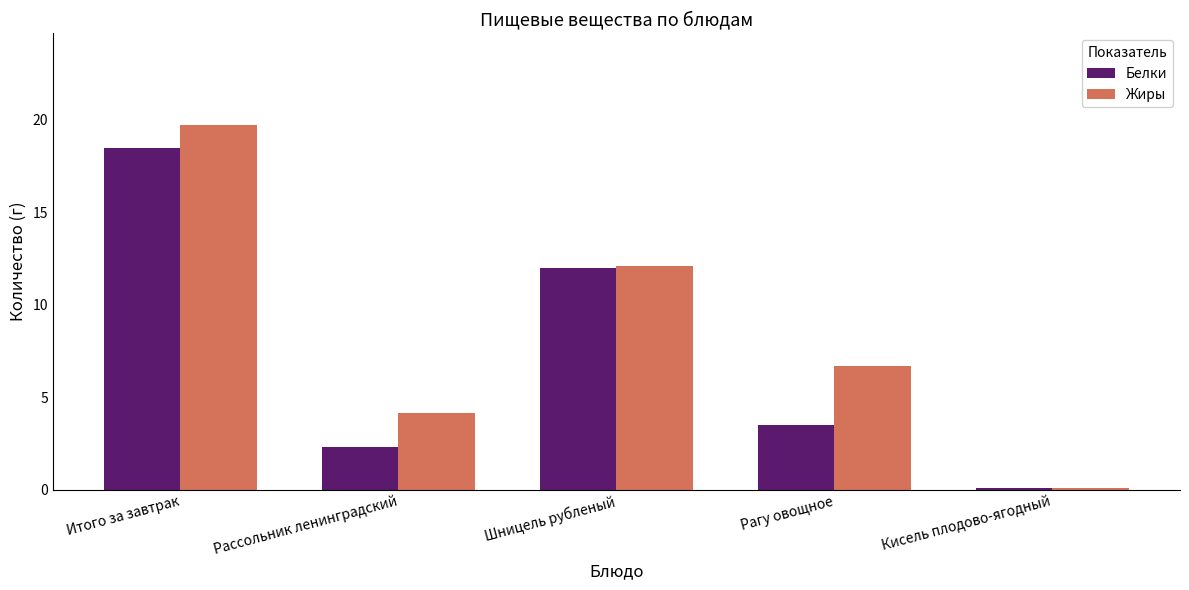

What value does the Жиры series have at Шницель рубленый?

12.1